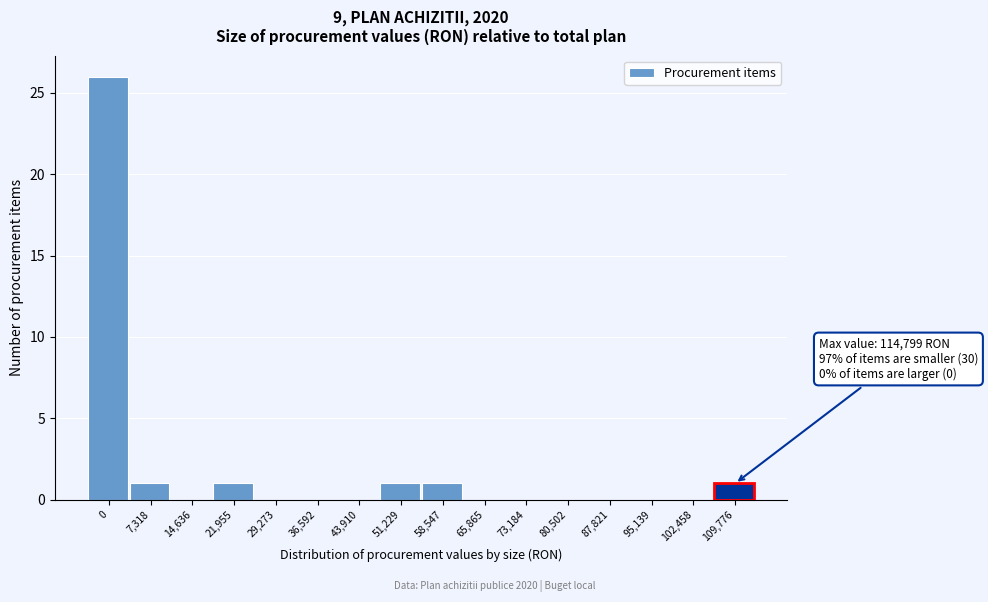

Reading left to right, extract all data points from this chart.

0=26	7,318=1	14,636=0	21,955=1	29,273=0	36,592=0	43,910=0	51,229=1	58,547=1	65,865=0	73,184=0	80,502=0	87,821=0	95,139=0	102,458=0	109,776=1